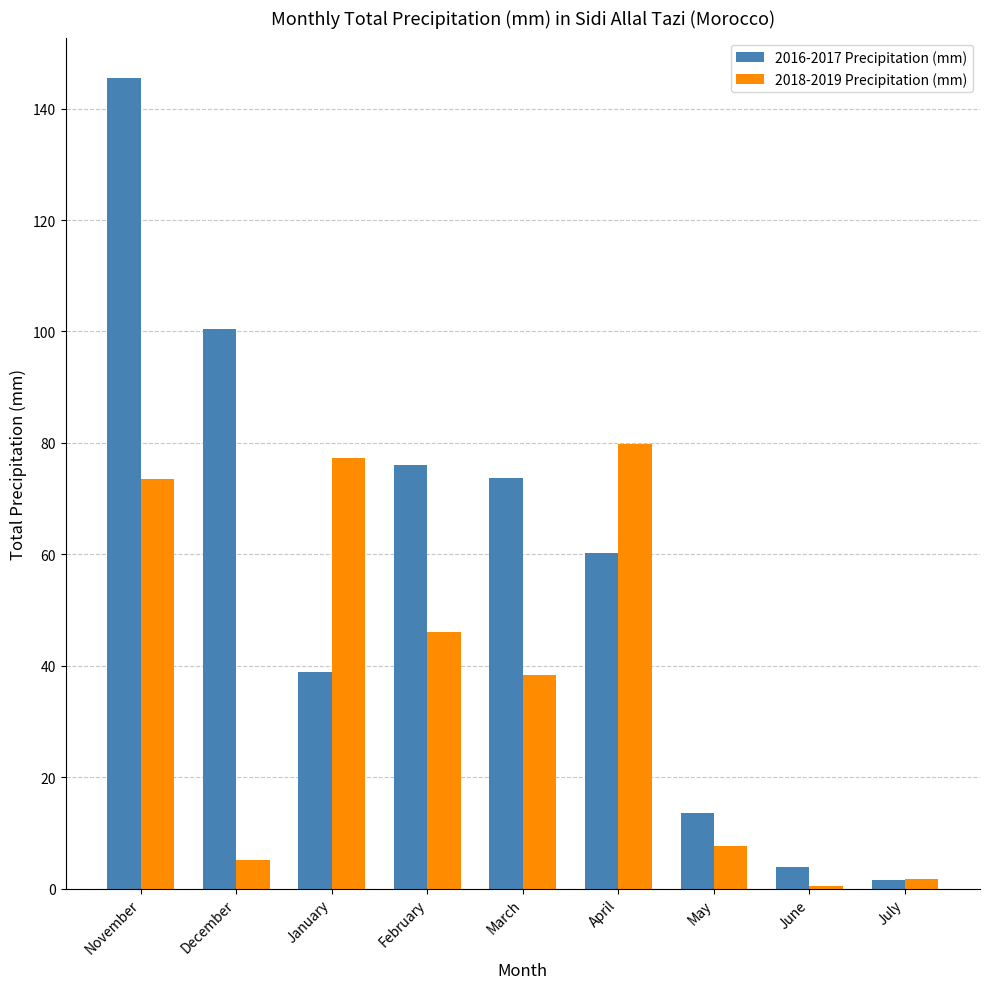

Reading left to right, transcribe all the data shown in this chart.

2016-2017 Precipitation (mm): November=145.5	December=100.5	January=38.8	February=76.0	March=73.7	April=60.2	May=13.6	June=4.0	July=1.6
2018-2019 Precipitation (mm): November=73.6	December=5.2	January=77.2	February=46.0	March=38.3	April=79.8	May=7.7	June=0.5	July=1.7